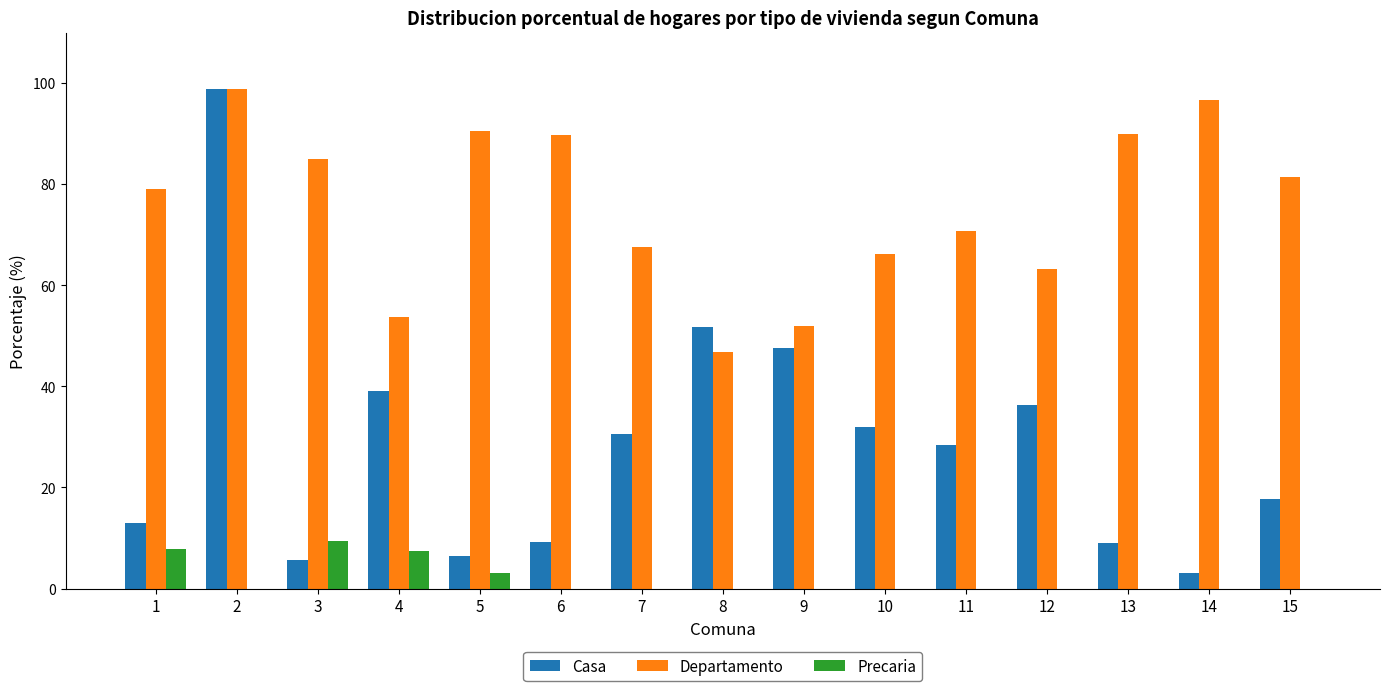

What is the sum of the Departamento values at 14 and 13?

186.6